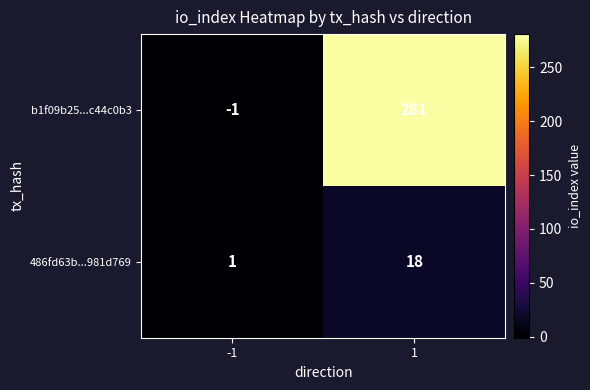

What is the greatest value displayed?

281